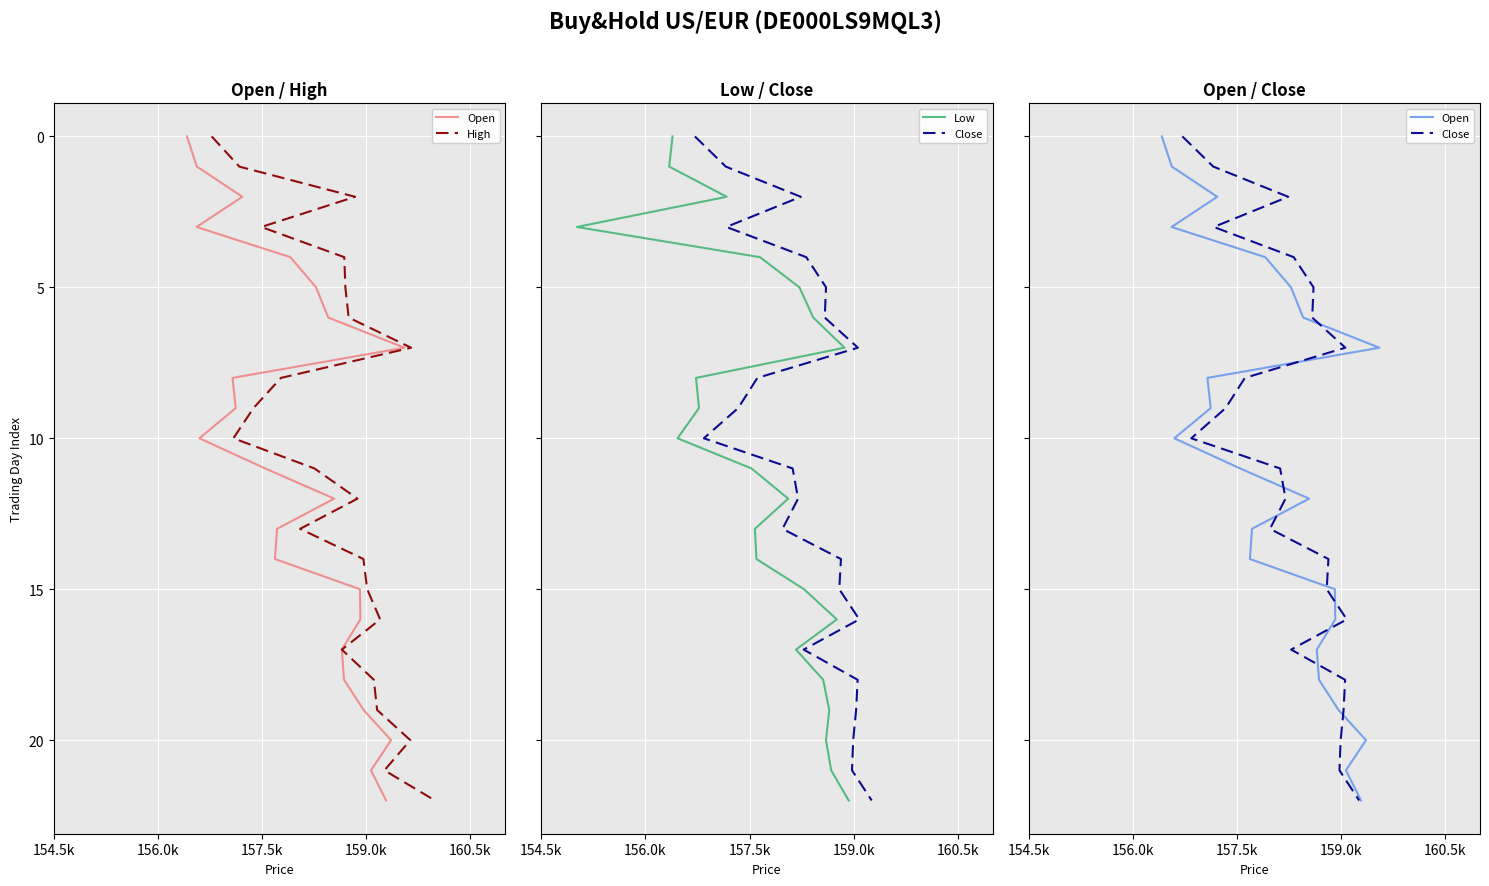

True or false: High and Open cross at least once.

False